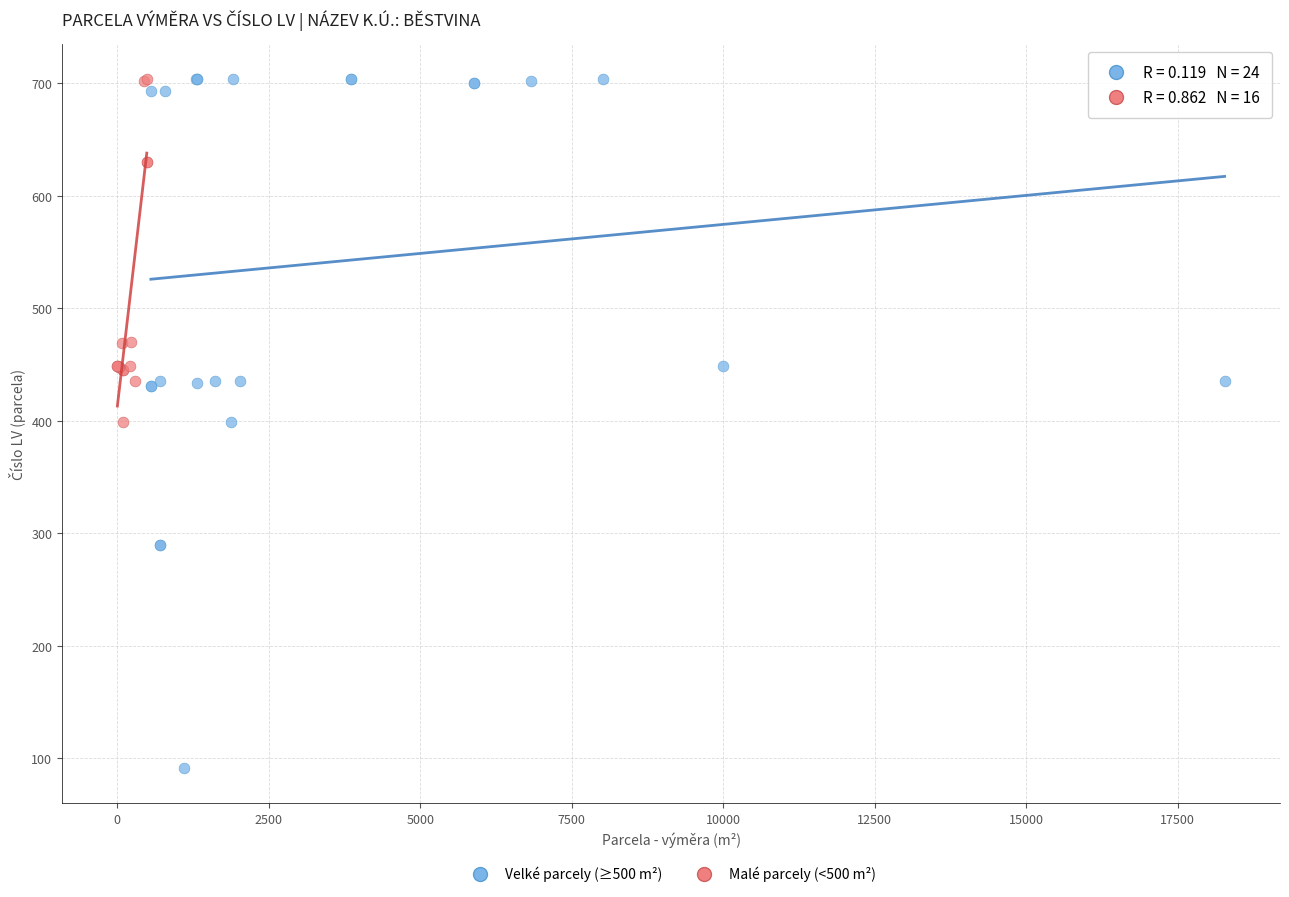

Which series has the widest spread of Y values?

Velké parcely (≥500 m²)